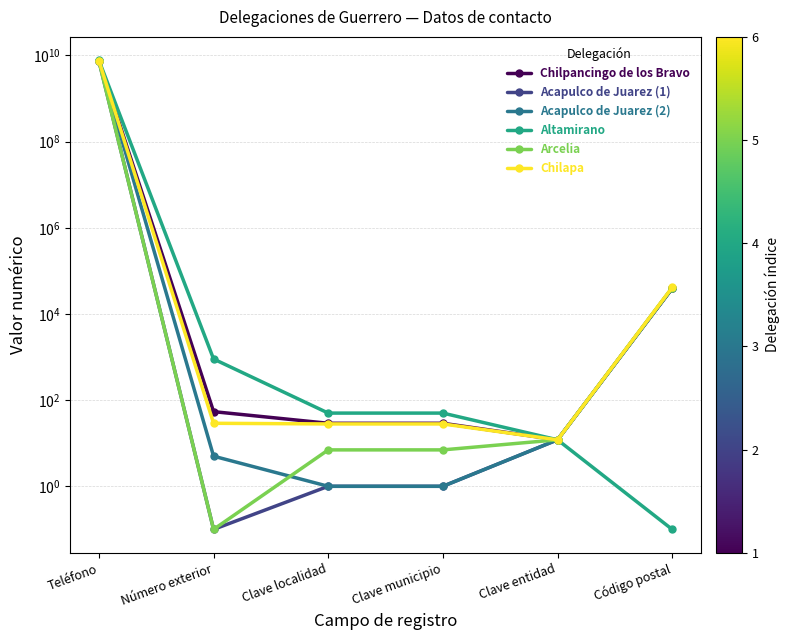

True or false: Acapulco de Juarez (1) and Chilapa intersect in this chart.

False